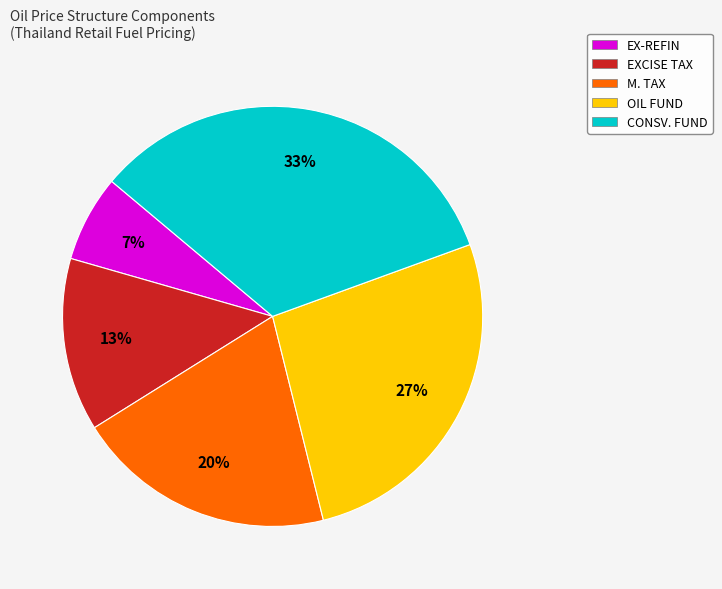

To the nearest percent, what is the average slice percentage?

20%